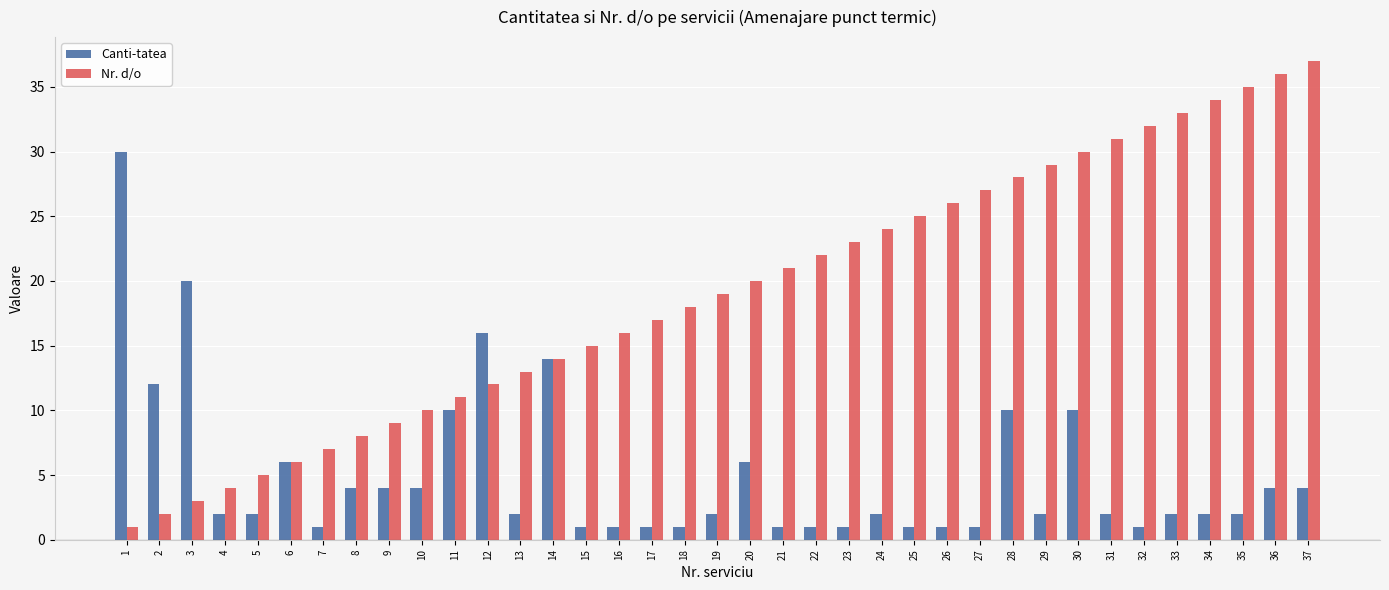

What is the sum of all Canti-tatea values?

186